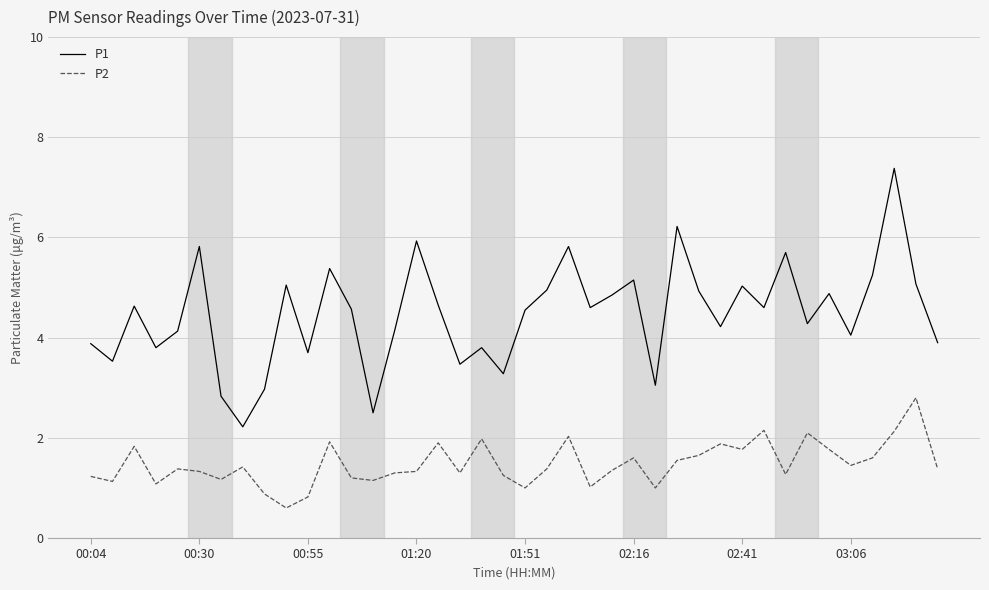

True or false: P2 and P1 cross at least once.

False